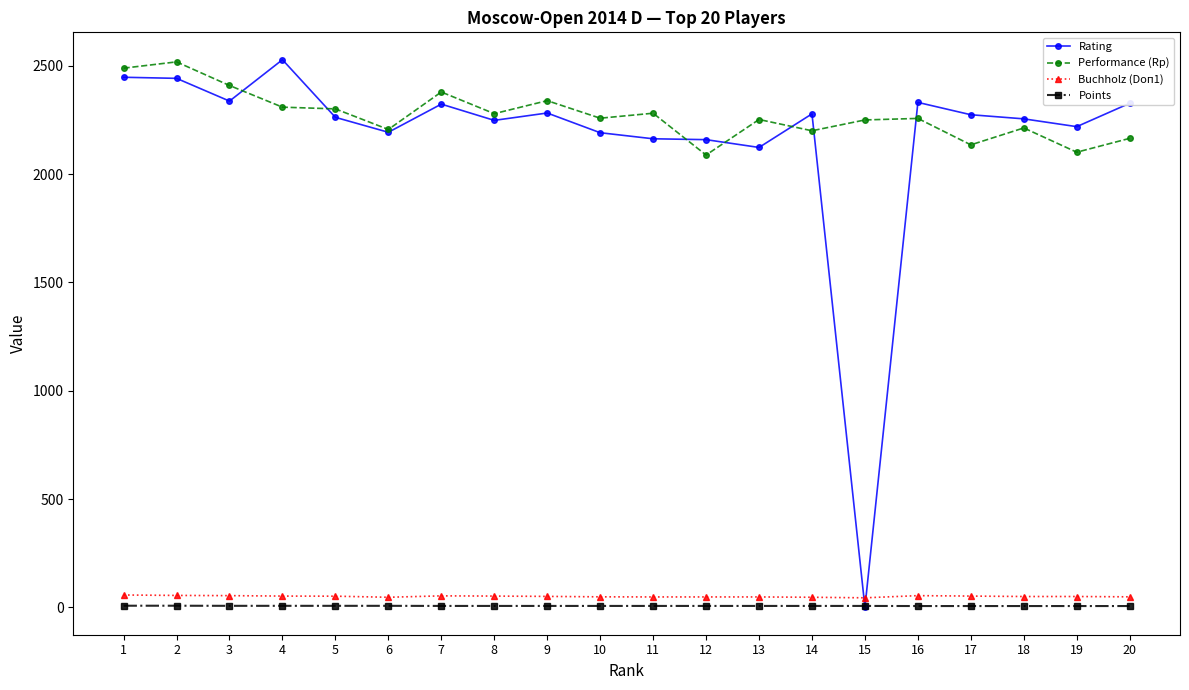

Is the value of Rating at 1 greater than the value of Points at 1?

Yes